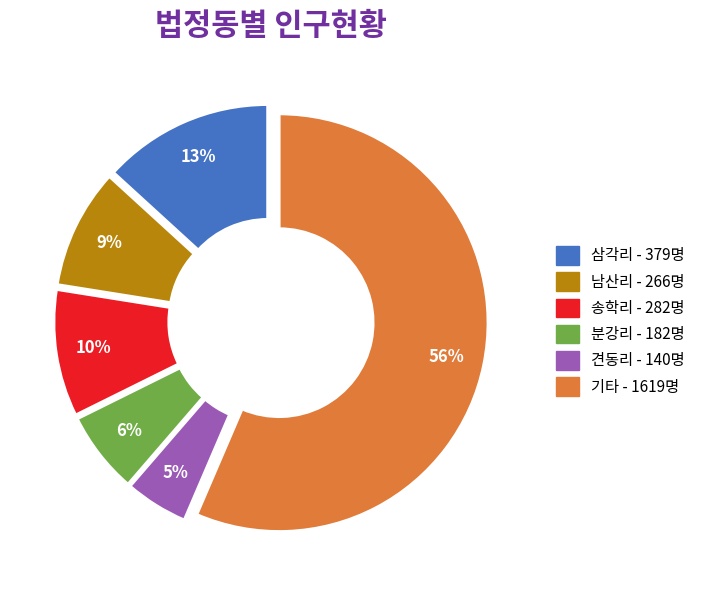

To the nearest percent, what is the difference between the largest and smallest slice percentages?

52%